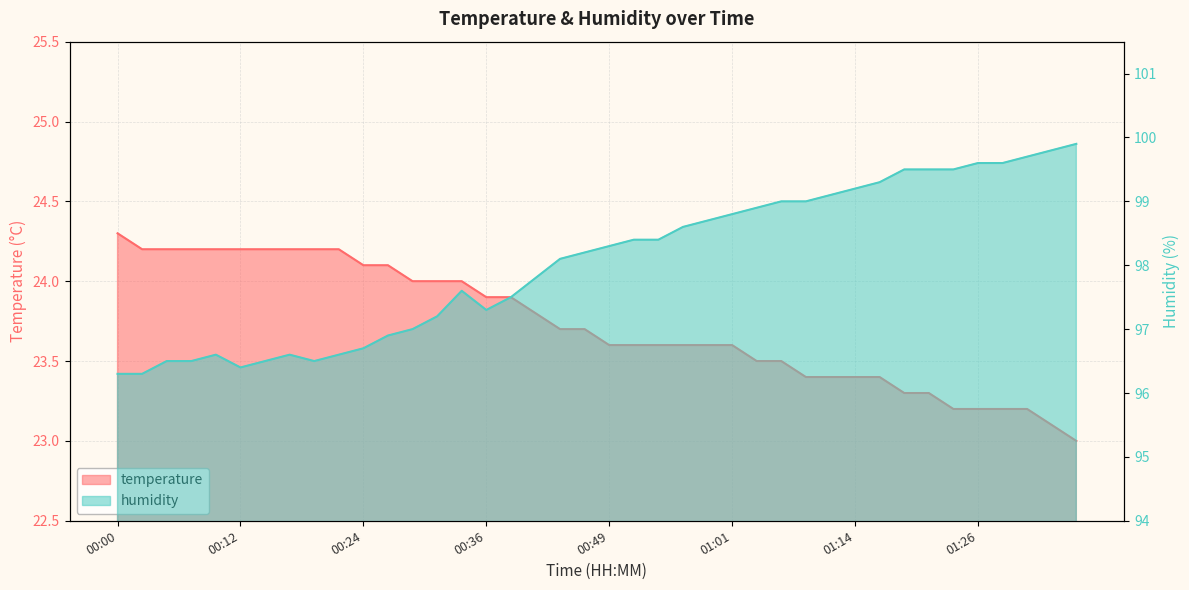

Which category has the highest value in the temperature series?

00:00